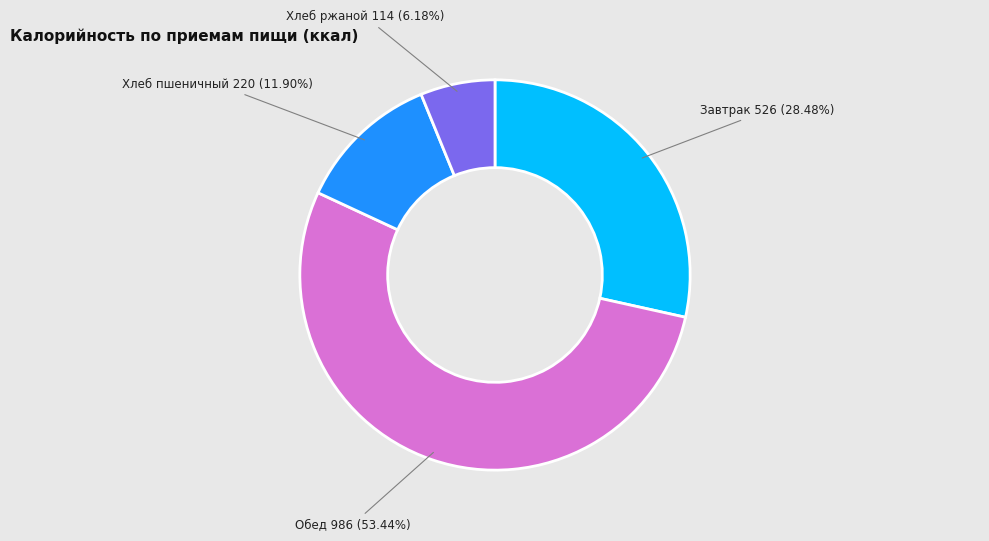

What is the largest slice in the pie chart?

Обед